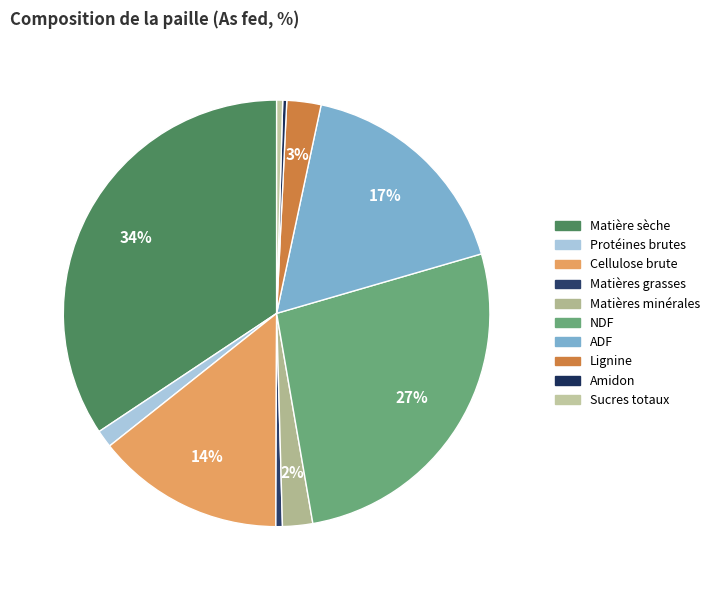

What is the change in value from Cellulose brute to ADF?

+7.6